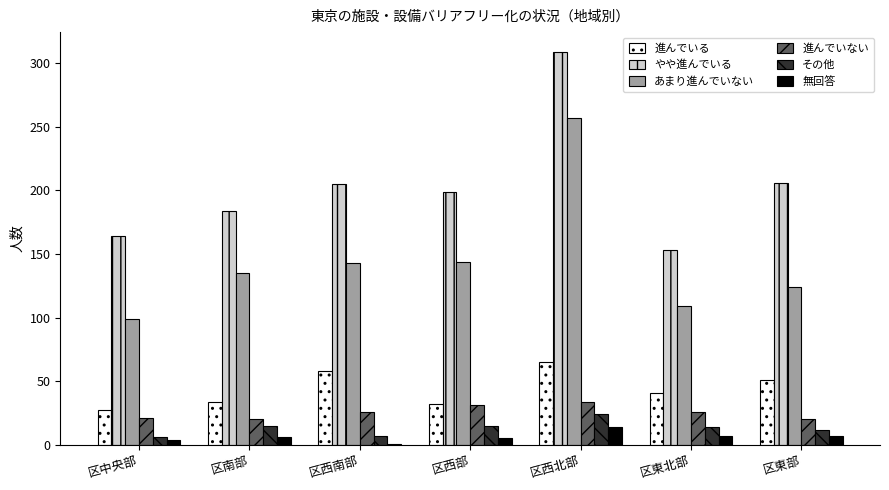

Which category has the highest value across all series?

区西北部